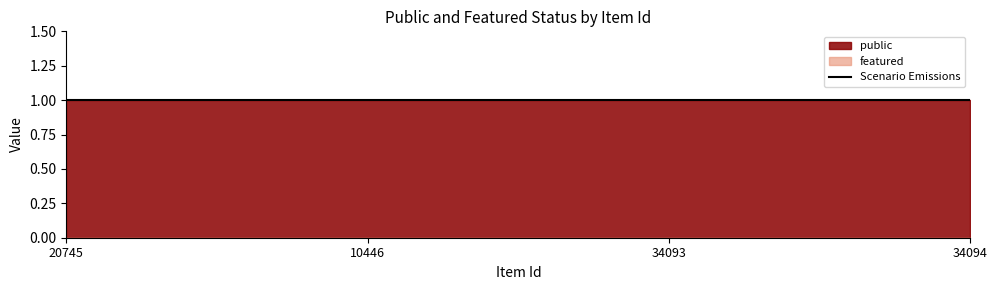

What position from the left is 10446?

2